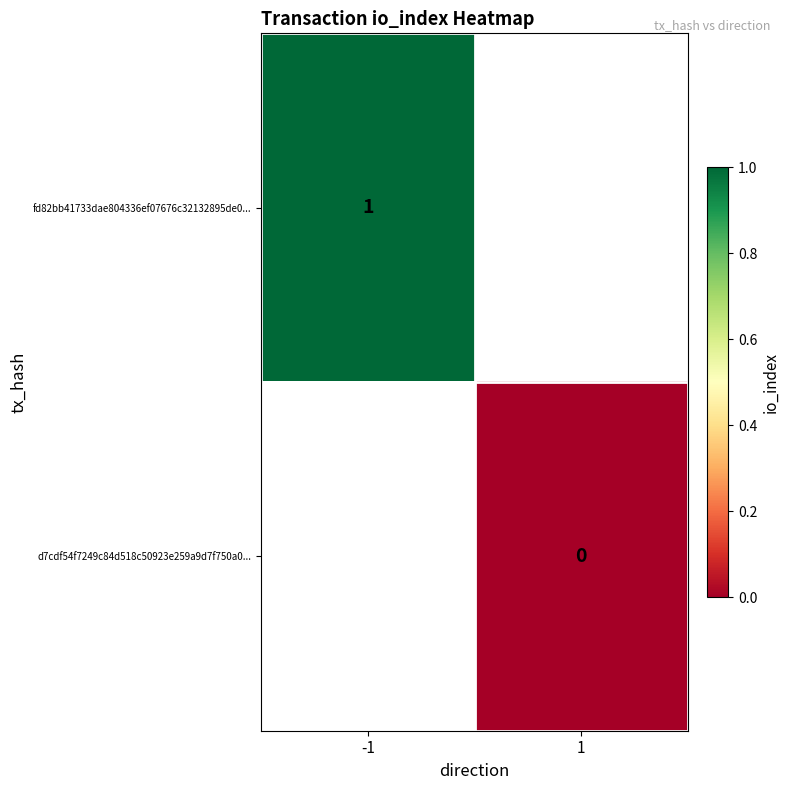

True or false: fd82bb41733dae804336ef07676c32132895de0... has a value of 0 at -1.

False